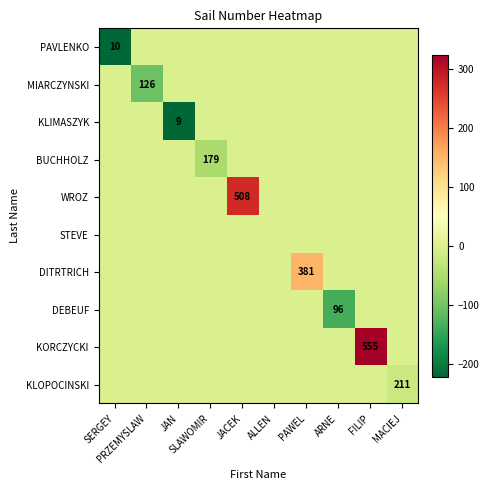

Which series has the largest total across all categories?

KORCZYCKI